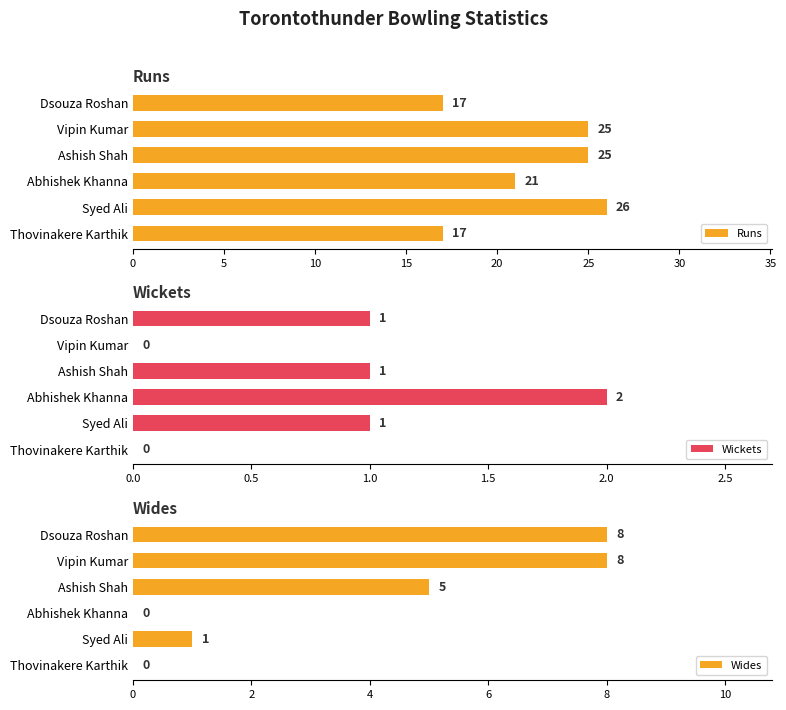

What is the average value of the Wides series?

4